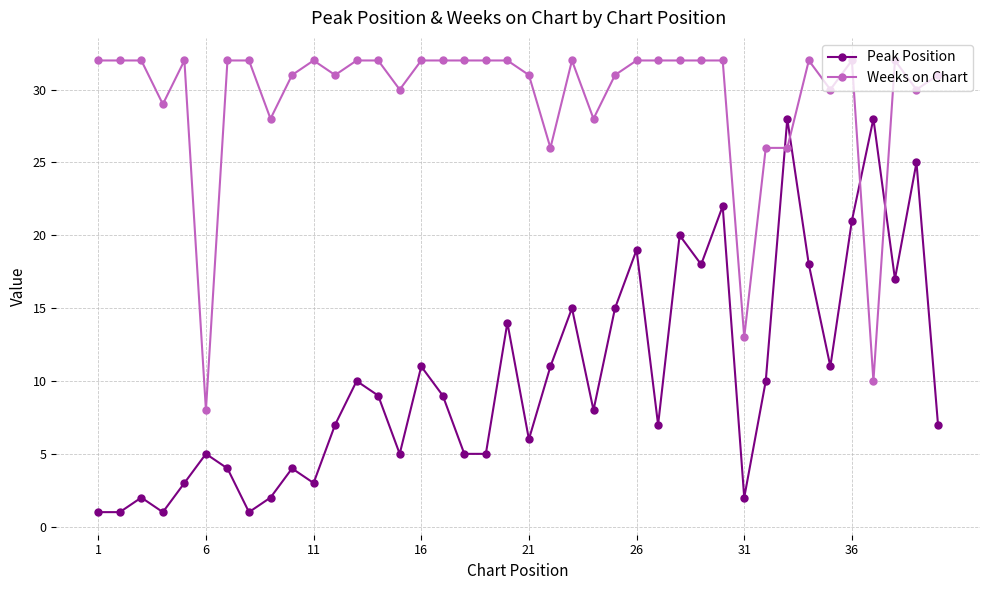

How many intersections are there between Weeks on Chart and Peak Position?

4